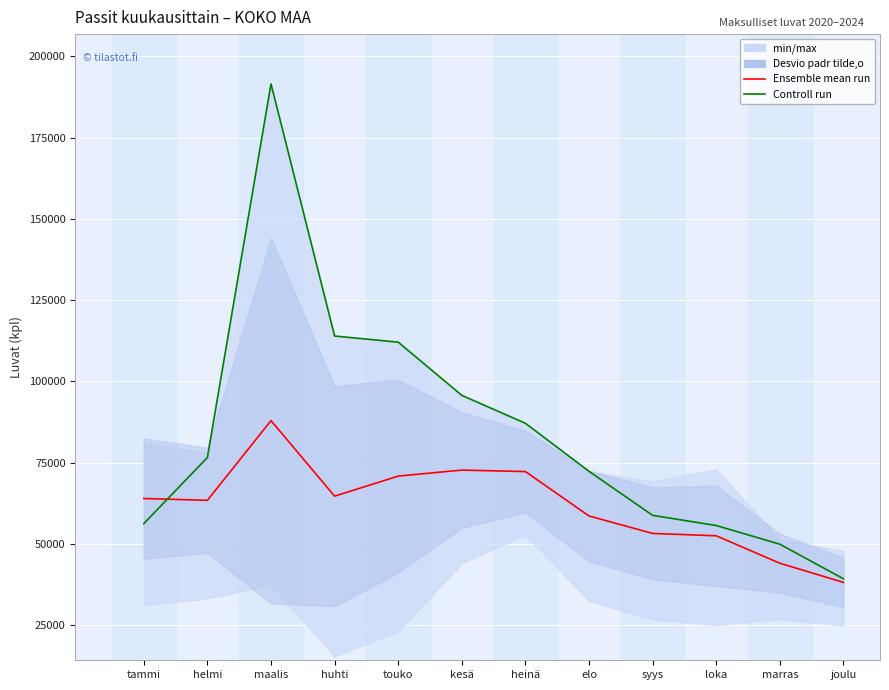

How many data points in Ensemble mean run are less than 64001?

6